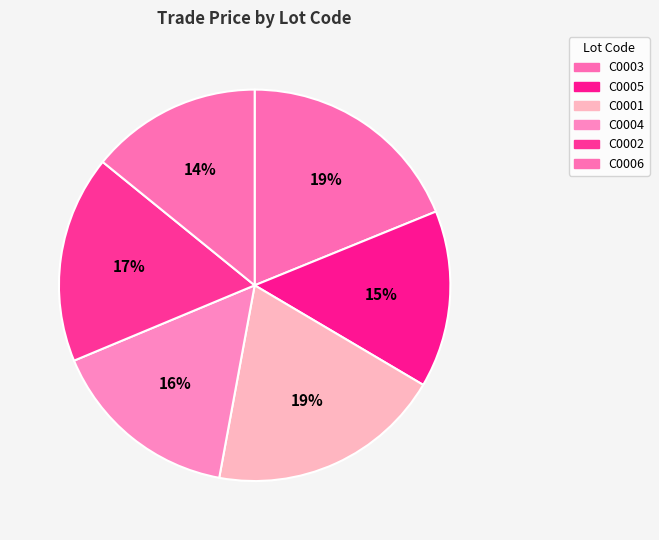

Combined, do C0005 and C0003 account for over 50%?

No